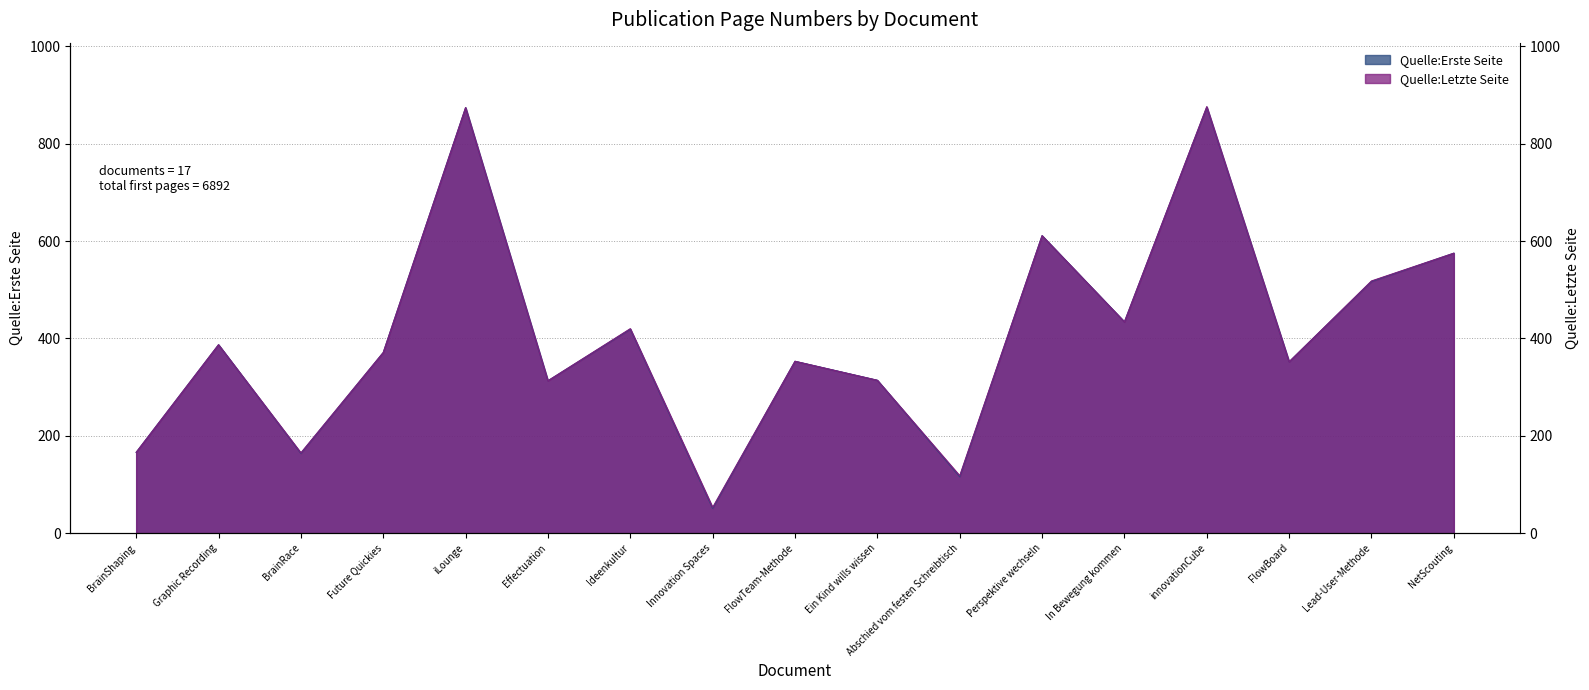

At which category does Quelle:Erste Seite reach its first local peak?

Graphic Recording